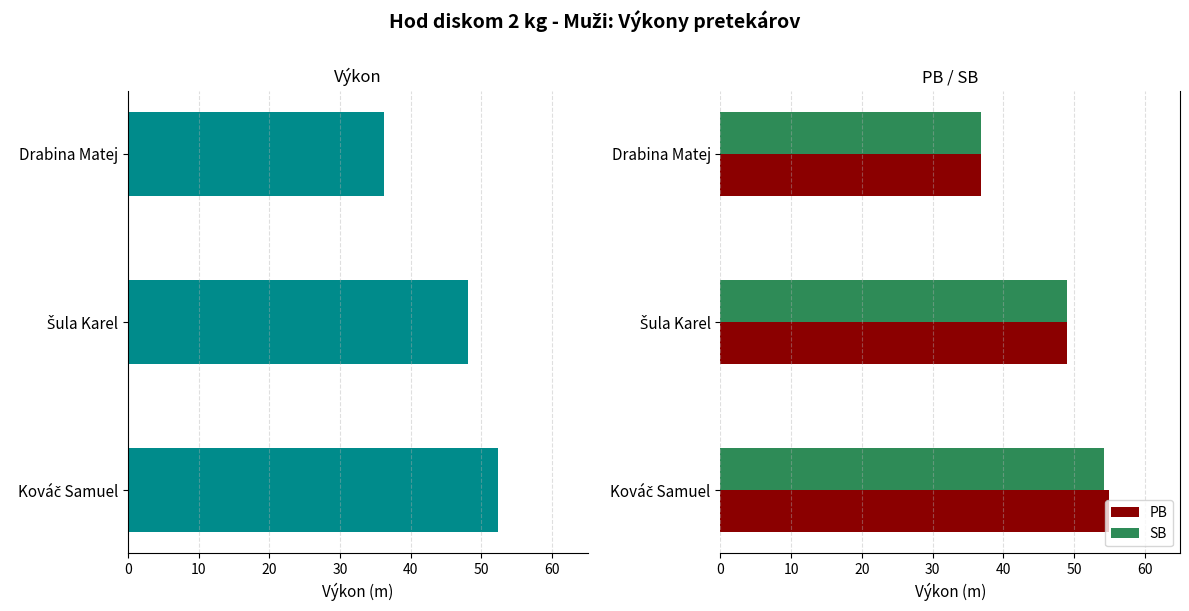

What is the value of the PB bar at the 1st from the left?

55.0